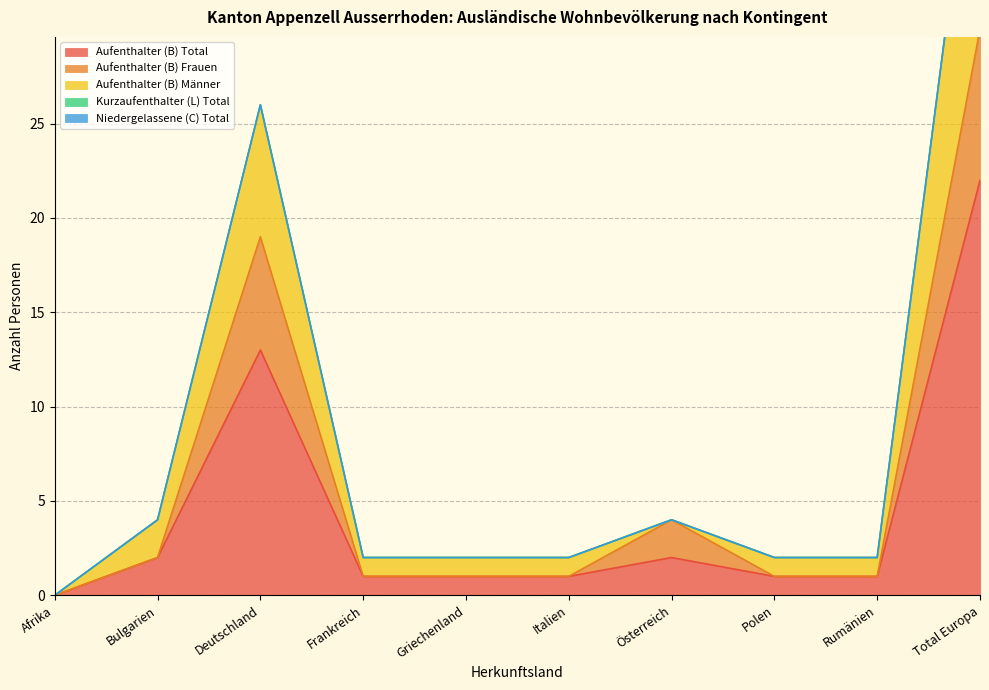

Where is Aufenthalter (B) Frauen nearest to the value 15?

Deutschland